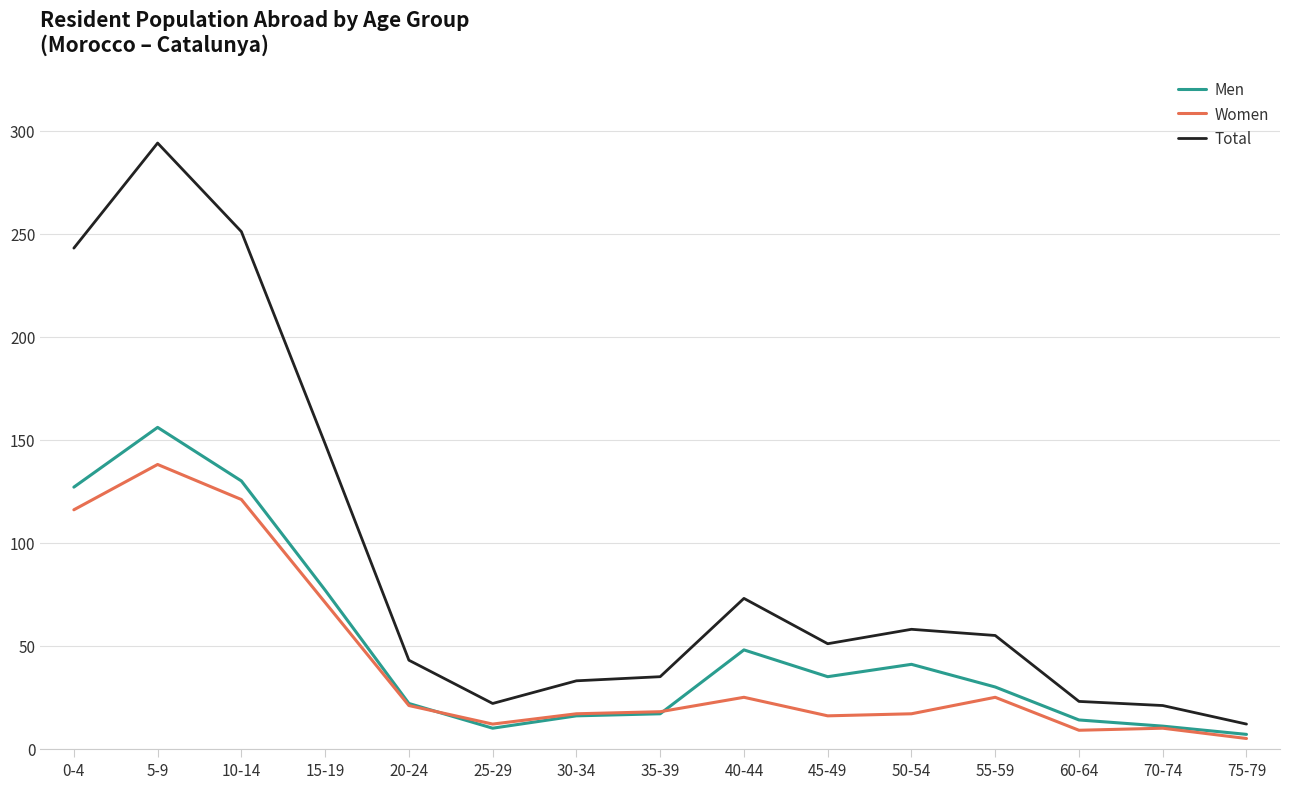

How many lines are shown in the chart?

3